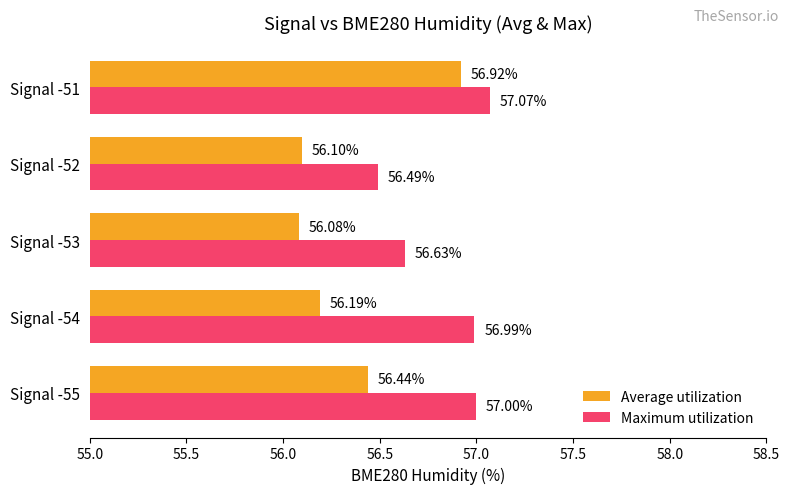

Which series has the widest spread of values?

Average utilization